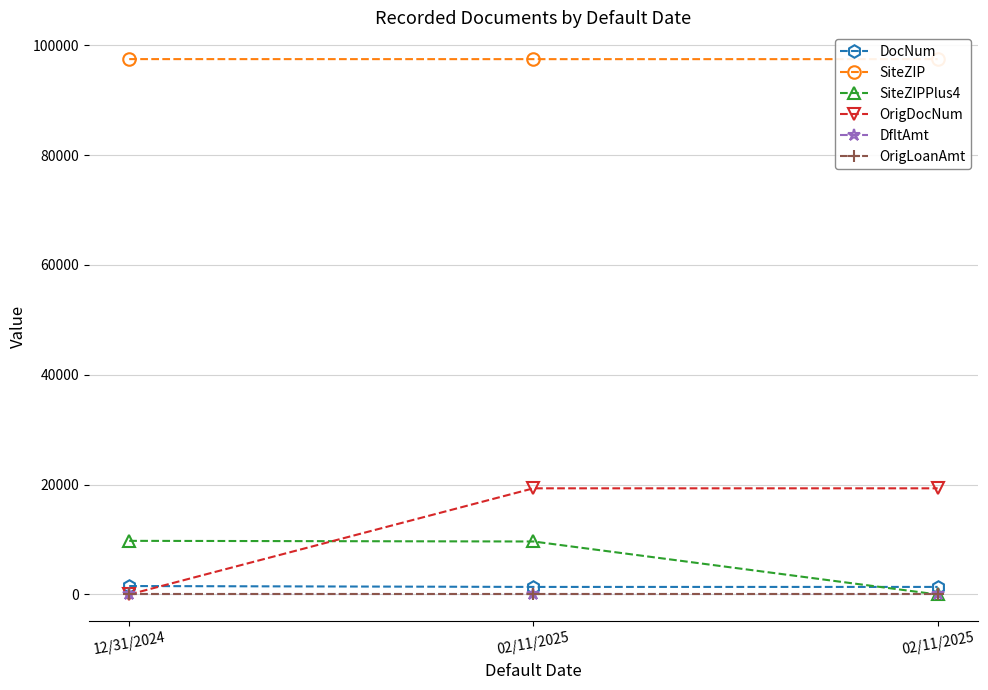

Rank the series by their maximum value, from lowest to highest.

DfltAmt, OrigLoanAmt, DocNum, SiteZIPPlus4, OrigDocNum, SiteZIP